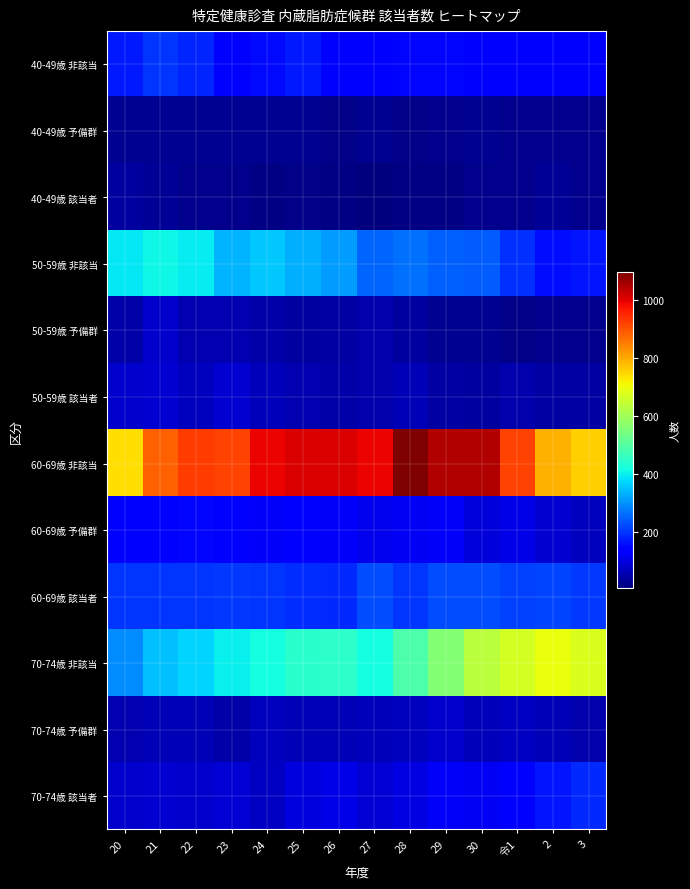

Reading left to right, list all the values displayed in this chart.

40-49歳 非該当: 20=171	21=200	22=185	23=138	24=155	25=171	26=147	27=127	28=149	29=151	30=139	令1=128	2=130	3=145
40-49歳 予備群: 20=27	21=27	22=28	23=26	24=27	25=27	26=17	27=28	28=19	29=21	30=27	令1=20	2=22	3=21
40-49歳 該当者: 20=37	21=30	22=24	23=22	24=14	25=17	26=13	27=7	28=12	29=12	30=24	令1=22	2=29	3=20
50-59歳 非該当: 20=390	21=410	22=395	23=335	24=357	25=334	26=313	27=253	28=265	29=246	30=242	令1=196	2=160	3=166
50-59歳 予備群: 20=47	21=81	22=57	23=57	24=46	25=37	26=42	27=52	28=38	29=25	30=26	令1=18	2=23	3=24
50-59歳 該当者: 20=80	21=84	22=68	23=86	24=64	25=54	26=48	27=53	28=62	29=43	30=39	令1=50	2=44	3=45
60-69歳 非該当: 20=739	21=884	22=927	23=920	24=992	25=1010	26=1007	27=993	28=1096	29=1048	30=1048	令1=920	2=791	3=758
60-69歳 予備群: 20=137	21=141	22=149	23=137	24=123	25=132	26=123	27=112	28=118	29=125	30=93	令1=105	2=87	3=68
60-69歳 該当者: 20=201	21=200	22=199	23=206	24=201	25=190	26=188	27=224	28=200	29=226	30=224	令1=215	2=218	3=205
70-74歳 非該当: 20=294	21=350	22=372	23=402	24=418	25=442	26=447	27=419	28=489	29=564	30=633	令1=670	2=698	3=677
70-74歳 予備群: 20=54	21=61	22=59	23=49	24=69	25=62	26=59	27=65	28=69	29=83	30=65	令1=71	2=62	3=52
70-74歳 該当者: 20=80	21=84	22=80	23=88	24=72	25=97	26=106	27=89	28=103	29=124	30=119	令1=136	2=168	3=187